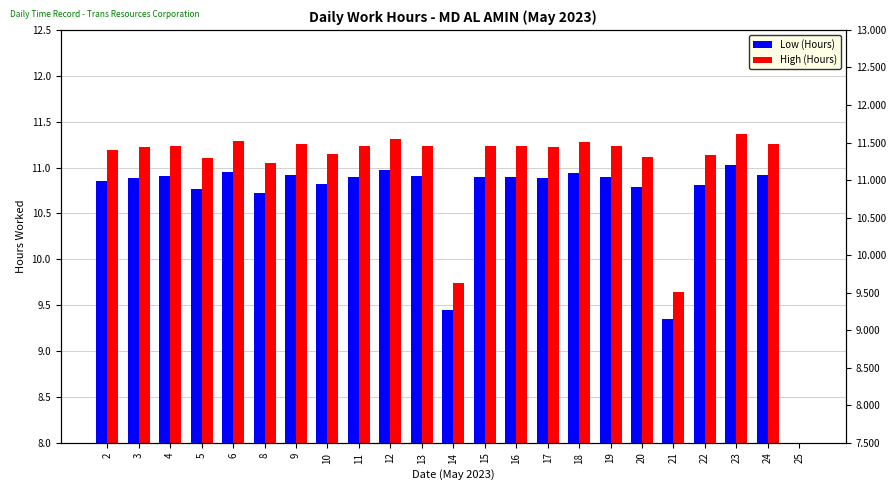

What is the difference between the second highest and second lowest values in the High (Hours) series?

1.7